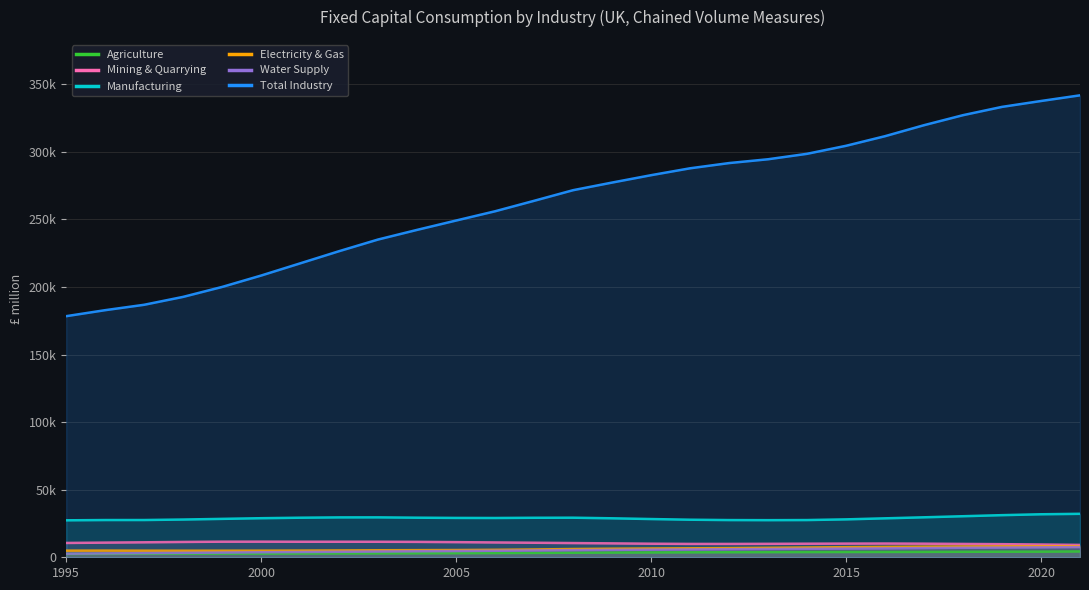

What is the sum of the Total Industry values at 2004 and 2021?

584187